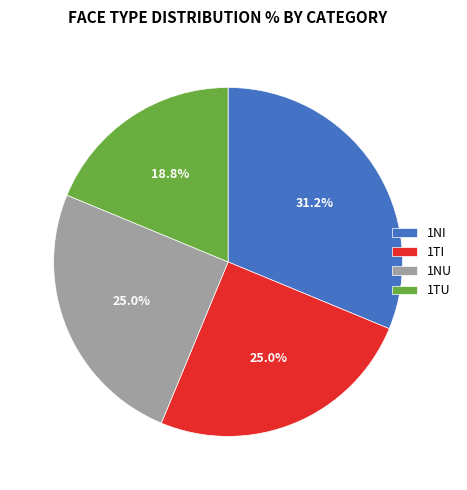

Does 1NU represent more than half of the total?

No